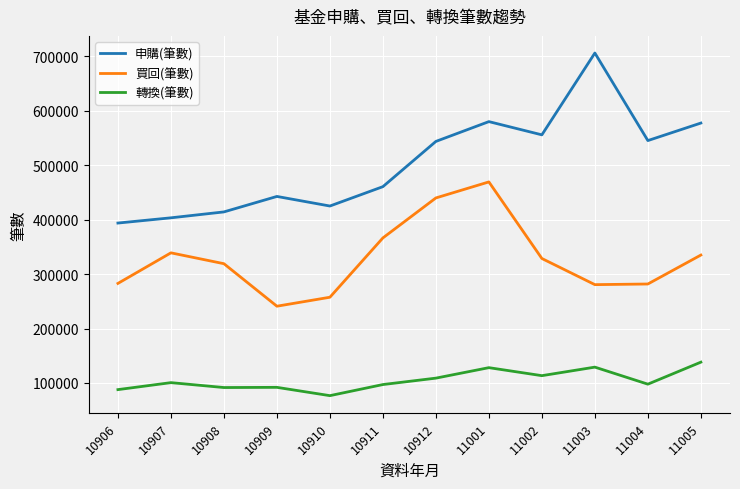

The 買回(筆數) series shows 128257 at 11005. True or false?

False